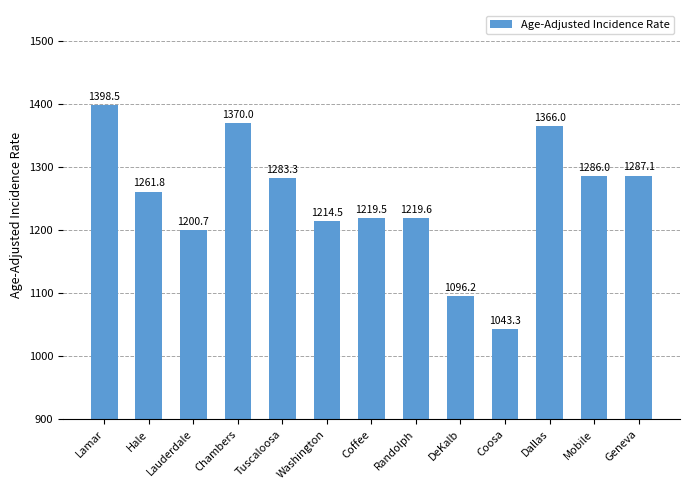

List the labels in order of value, smallest first.

Coosa, DeKalb, Lauderdale, Washington, Coffee, Randolph, Hale, Tuscaloosa, Mobile, Geneva, Dallas, Chambers, Lamar